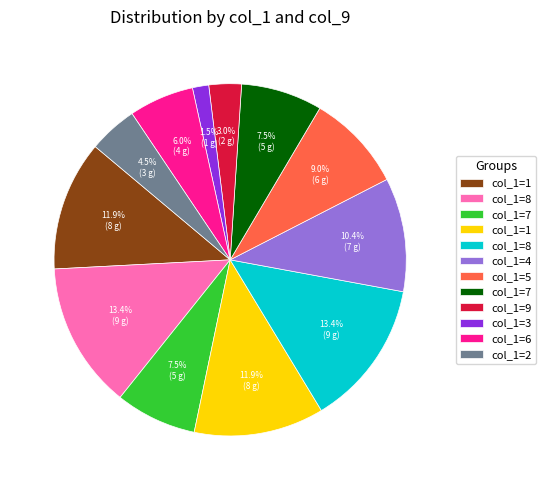

Is there any slice that represents more than half of the pie?

No